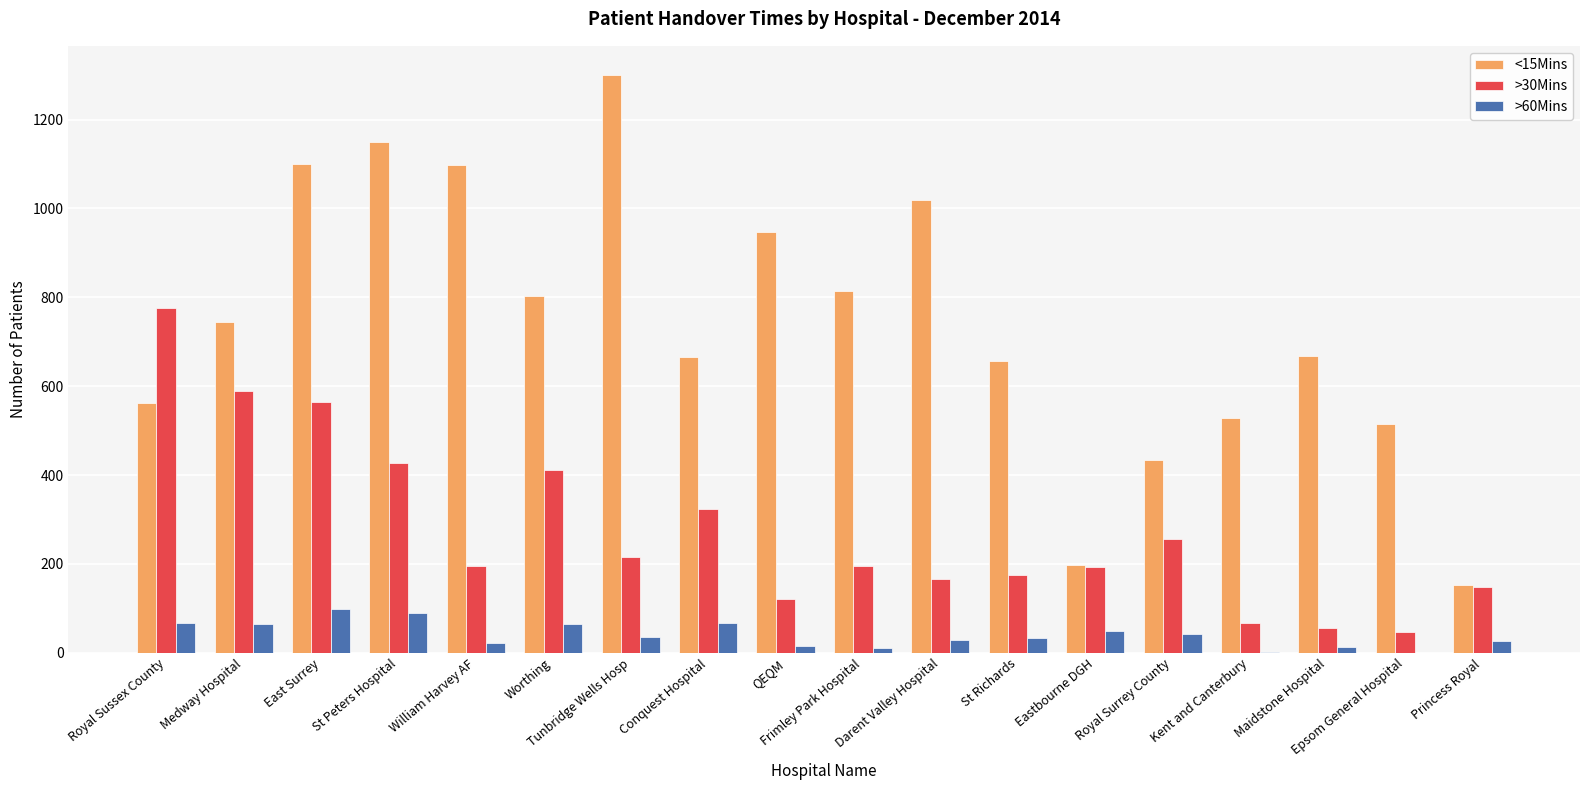

True or false: >30Mins has a value of 149 at Princess Royal.

True